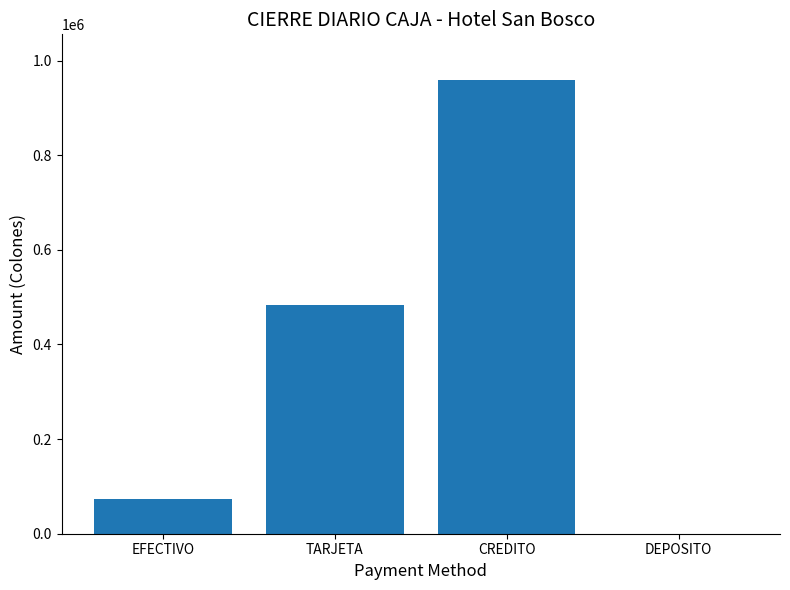

What is the sum of all values?

1517060.9